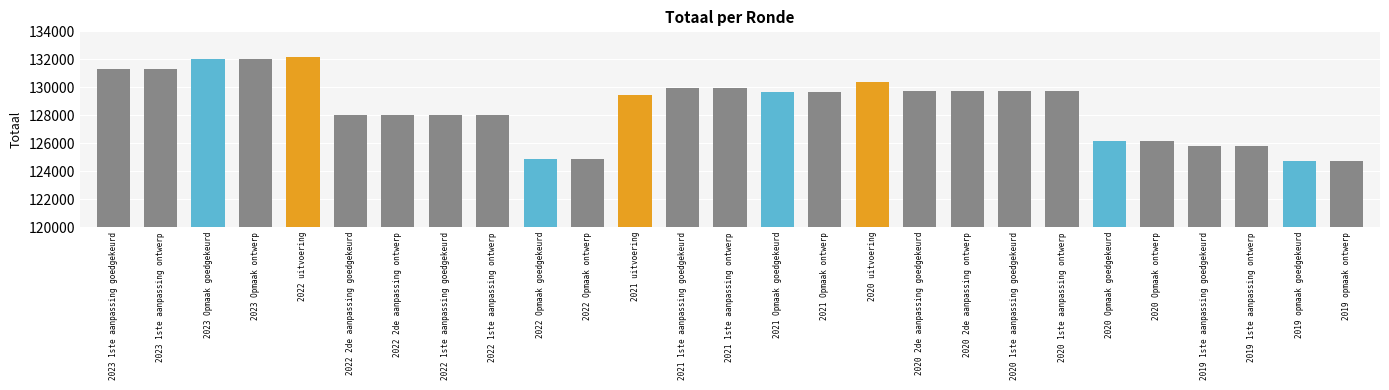

What is the change in value from 2023 Opmaak ontwerp to 2021 Opmaak goedgekeurd?

-2347